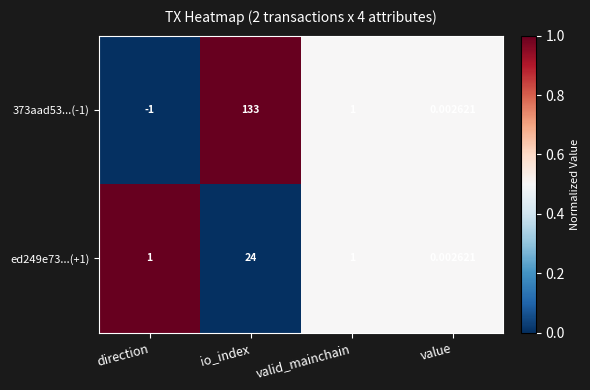

At which label does 373aad53...(-1) reach its minimum?

direction